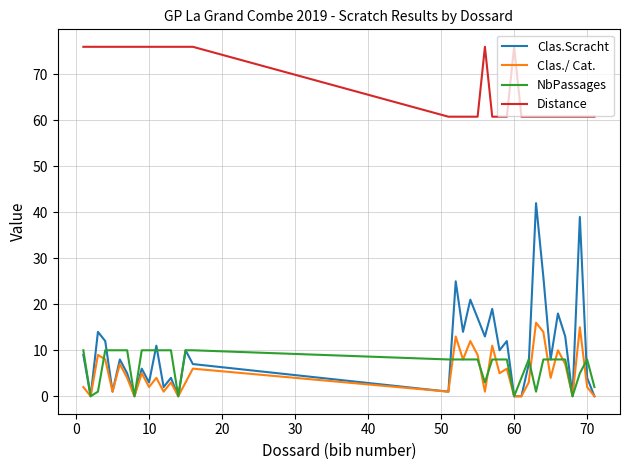

What is the maximum value shown in the chart?

76.0